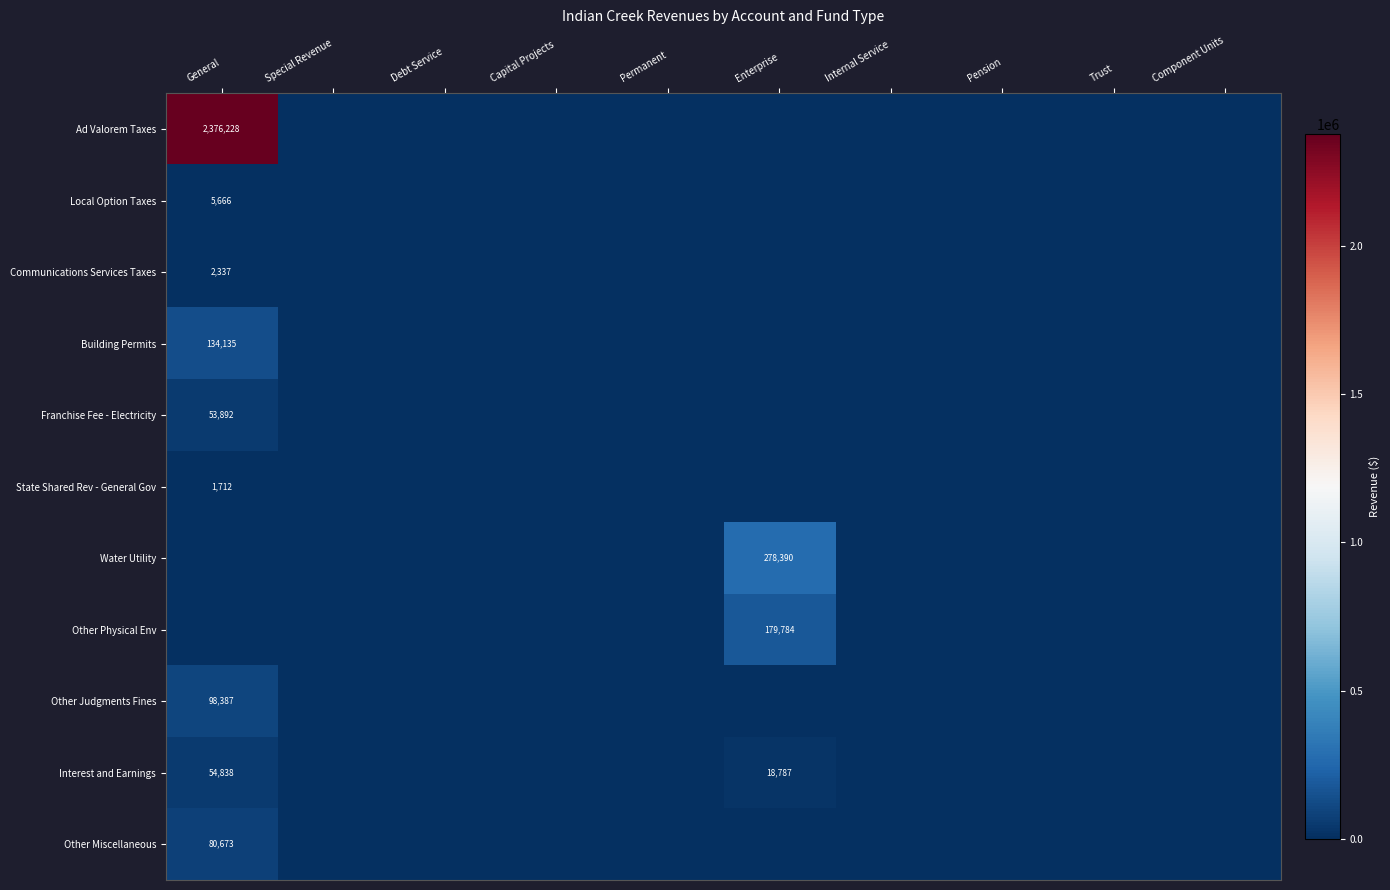

The Franchise Fee - Electricity series shows 53892 at General. True or false?

True